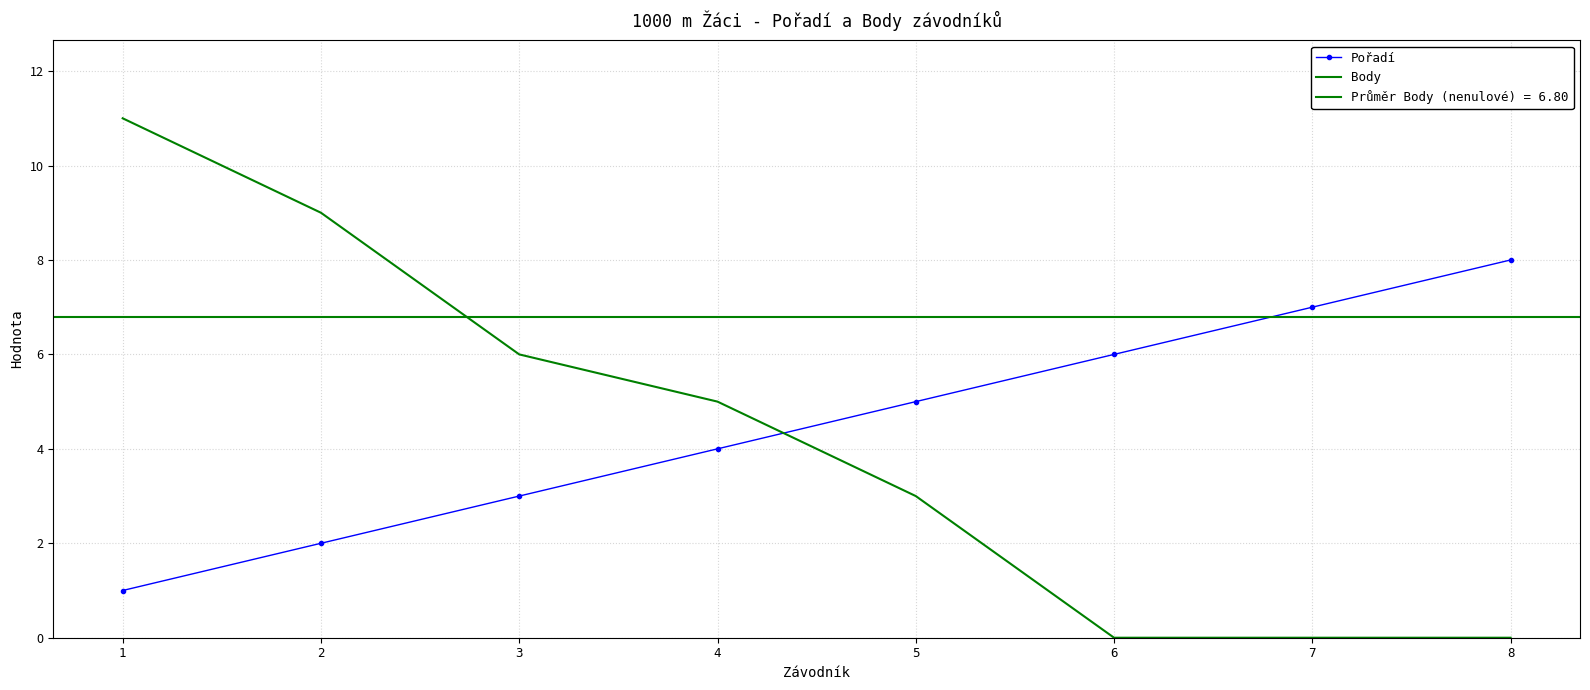

Reading left to right, extract all data points from this chart.

Pořadí: 1=1	2=2	3=3	4=4	5=5	6=6	7=7	8=8
Body: 1=11	2=9	3=6	4=5	5=3	6=0	7=0	8=0